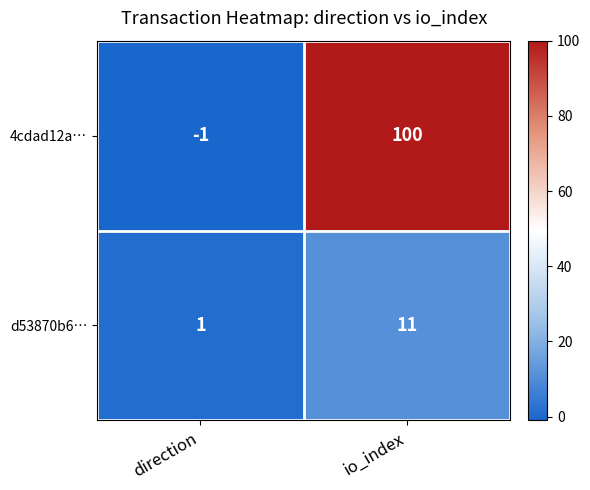

List the series in order of their overall mean, highest first.

4cdad12a…, d53870b6…